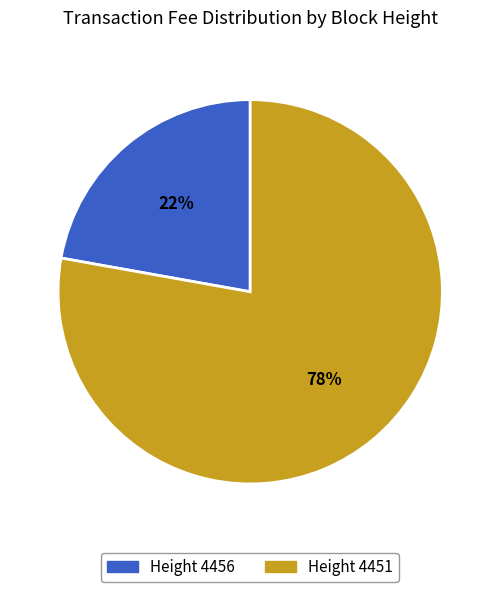

Is there any slice that represents more than half of the pie?

Yes